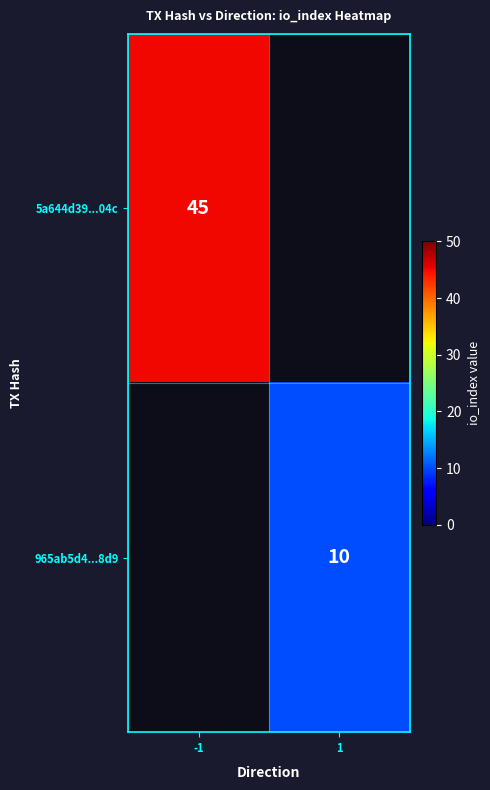

The value of 965ab5d4...8d9 at 1 is 10. True or false?

True